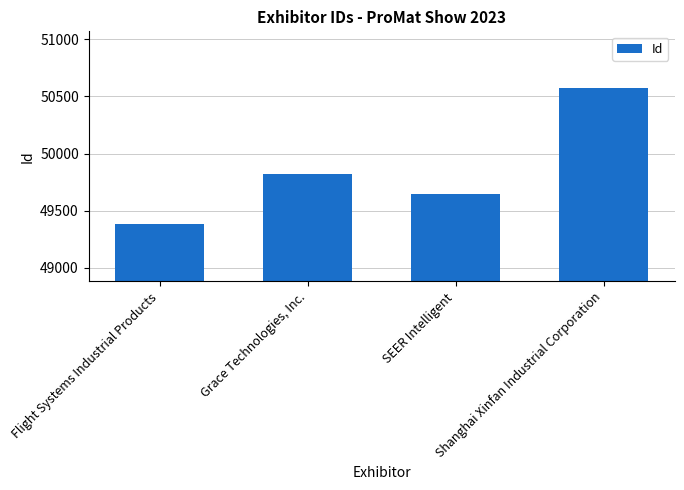

The value at Grace Technologies, Inc. is 77525. True or false?

False